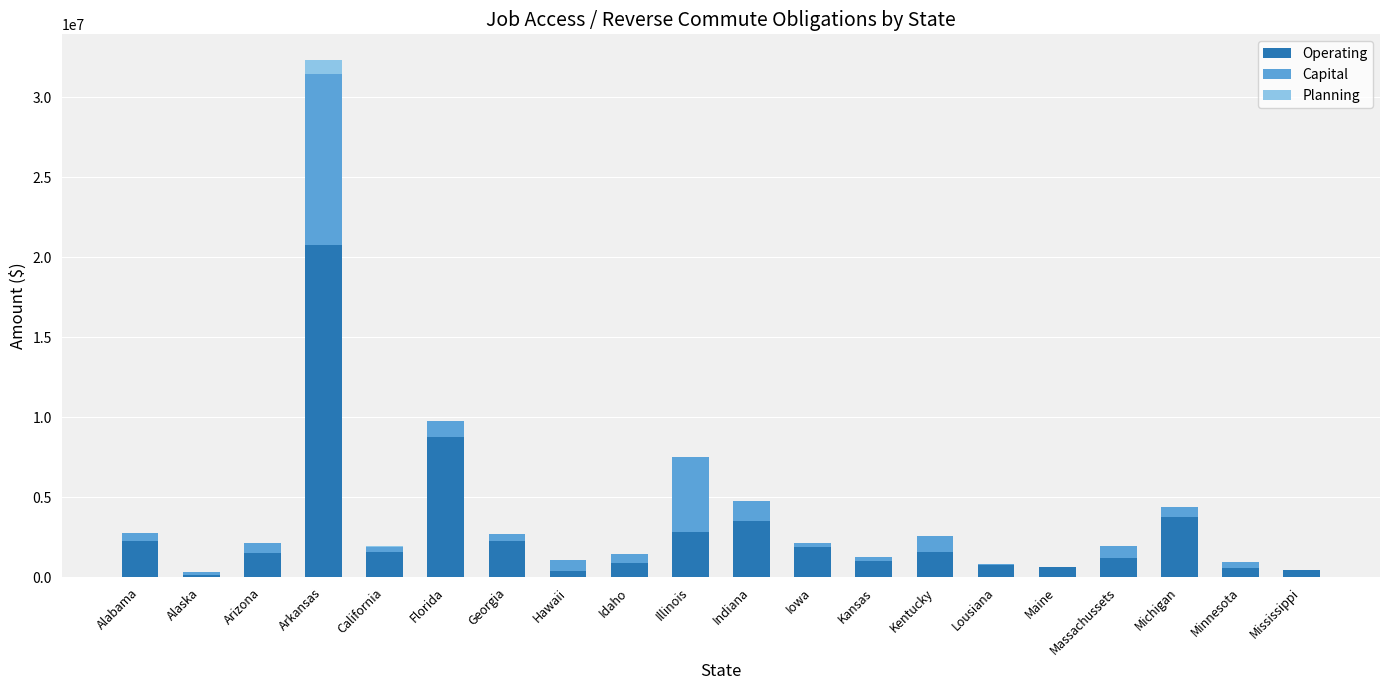

At which label does Operating reach its peak?

Arkansas